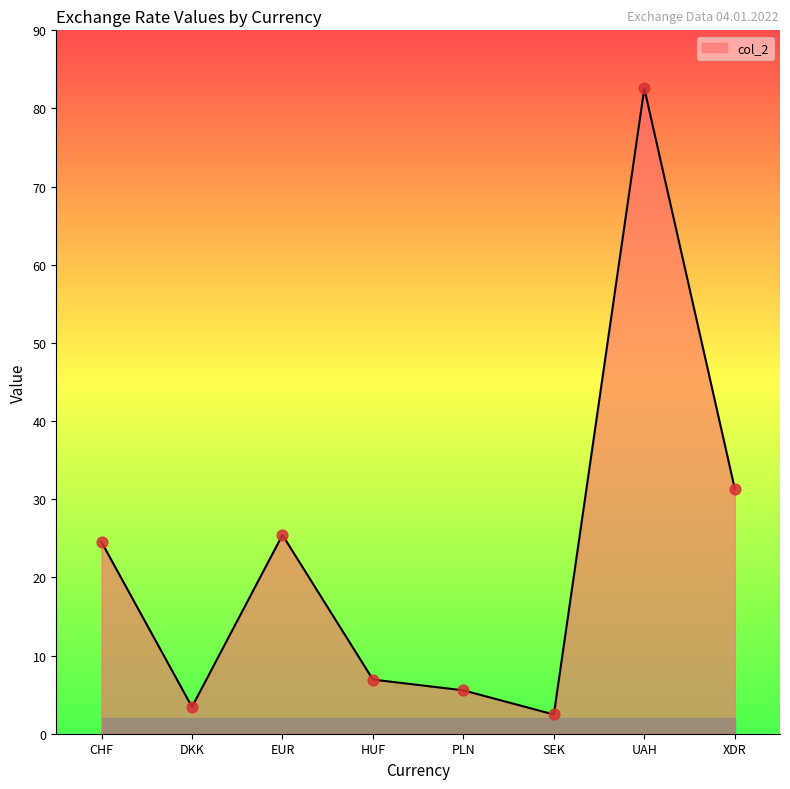

What is the ratio of the value at EUR to the value at HUF?

3.7